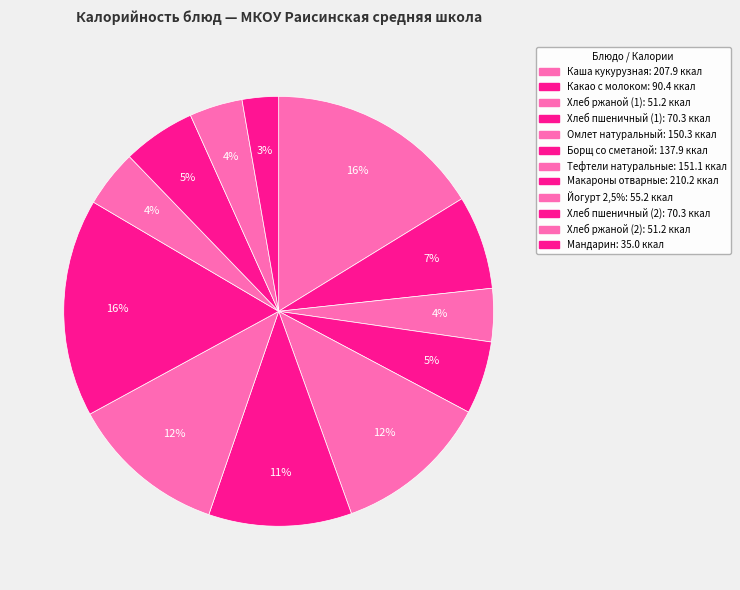

How many segments does this pie chart have?

12